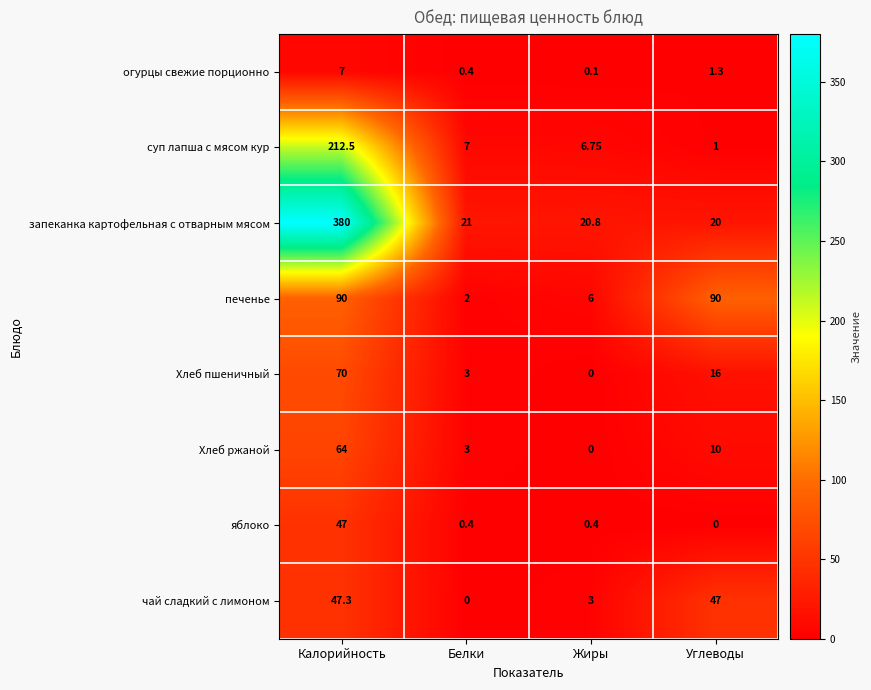

Rank the categories by огурцы свежие порционно value from lowest to highest.

Жиры, Белки, Углеводы, Калорийность